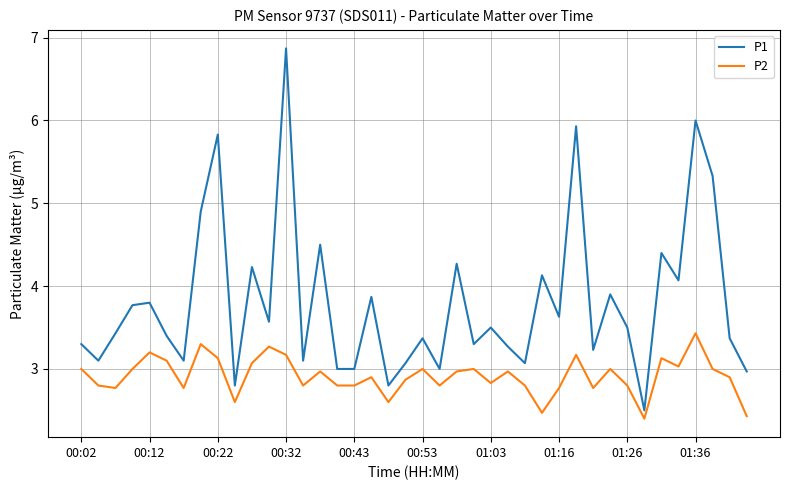

What is the average value of the P1 series?

3.8